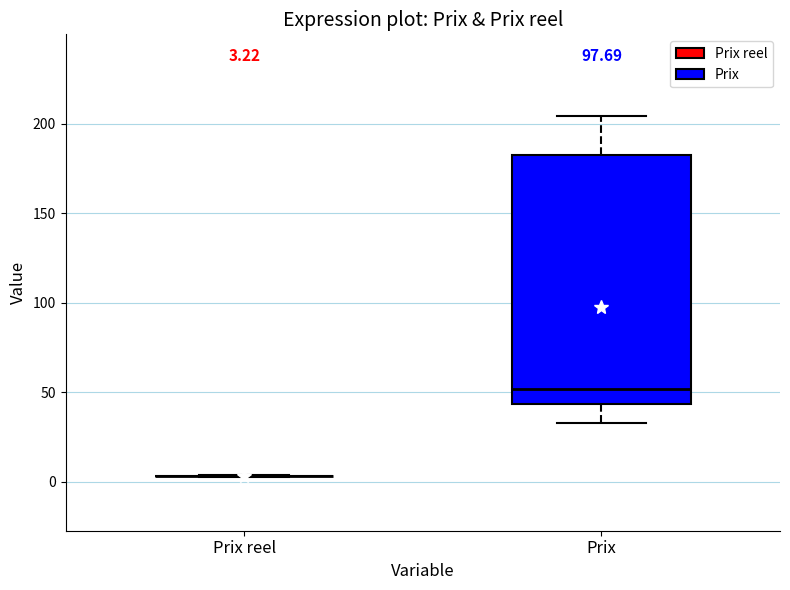

Which box is the tallest, from its lower edge to its upper edge?

Prix